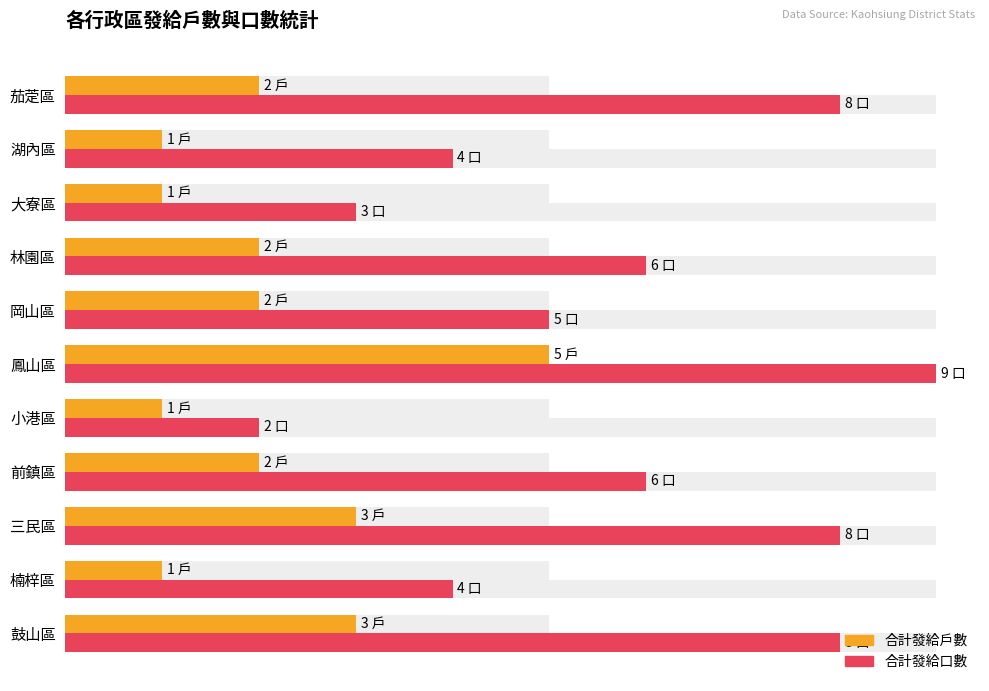

Count the 合計發給口數 values in the range 4 to 8.

8